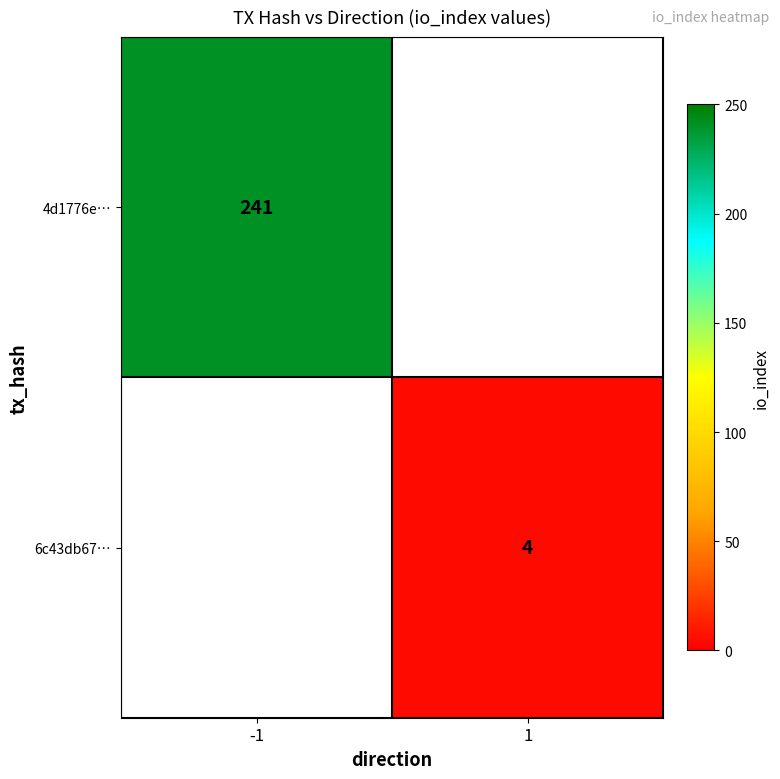

True or false: 6c43db67… has a value of 4 at 1.

True